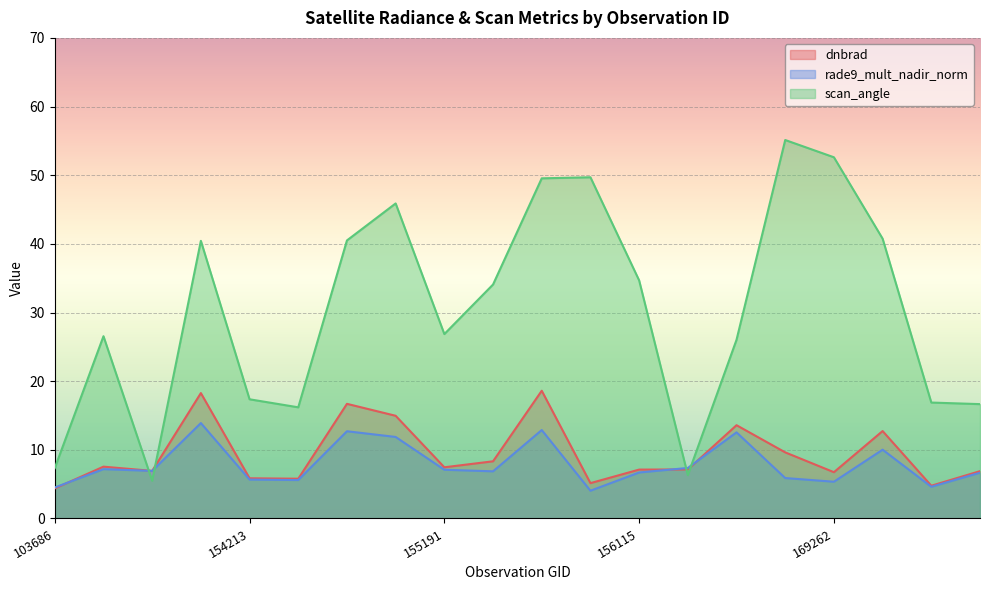

What is the value of the rade9_mult_nadir_norm point at the 13th from the left?

6.7